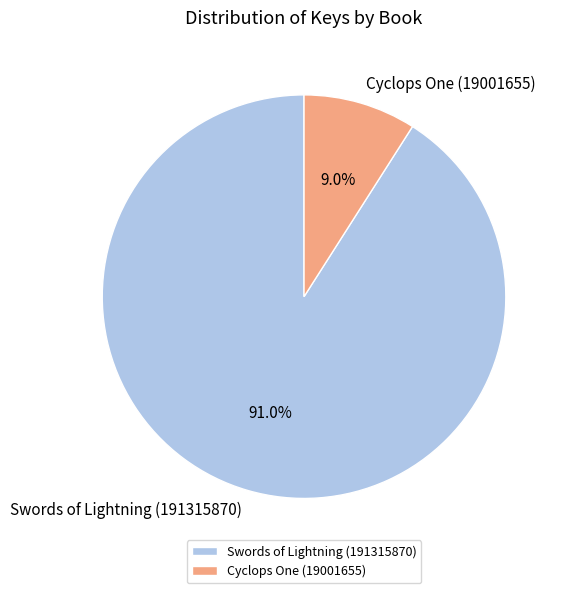

Which has a higher value, Swords of Lightning (191315870) or Cyclops One (19001655)?

Swords of Lightning (191315870)